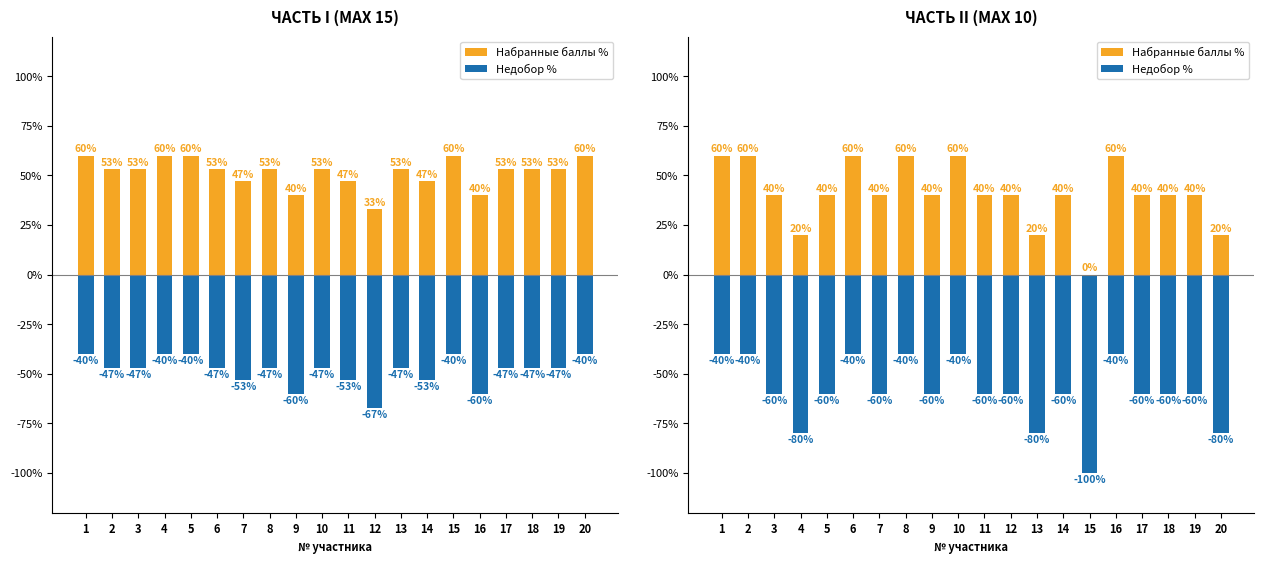

What is the difference between the Набранные баллы % values at 20 and 1?

40